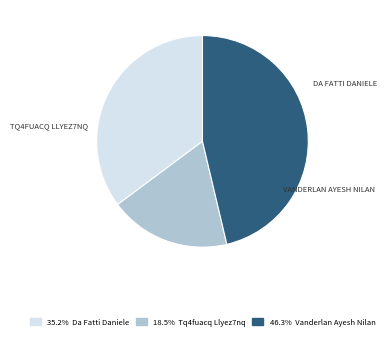

Does any single category account for the majority?

No